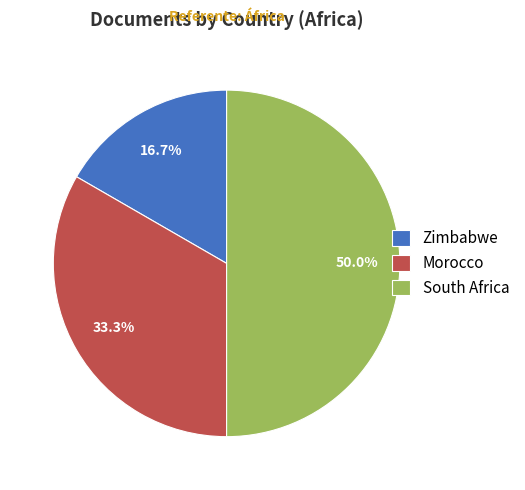

Count the number of slices in the pie.

3